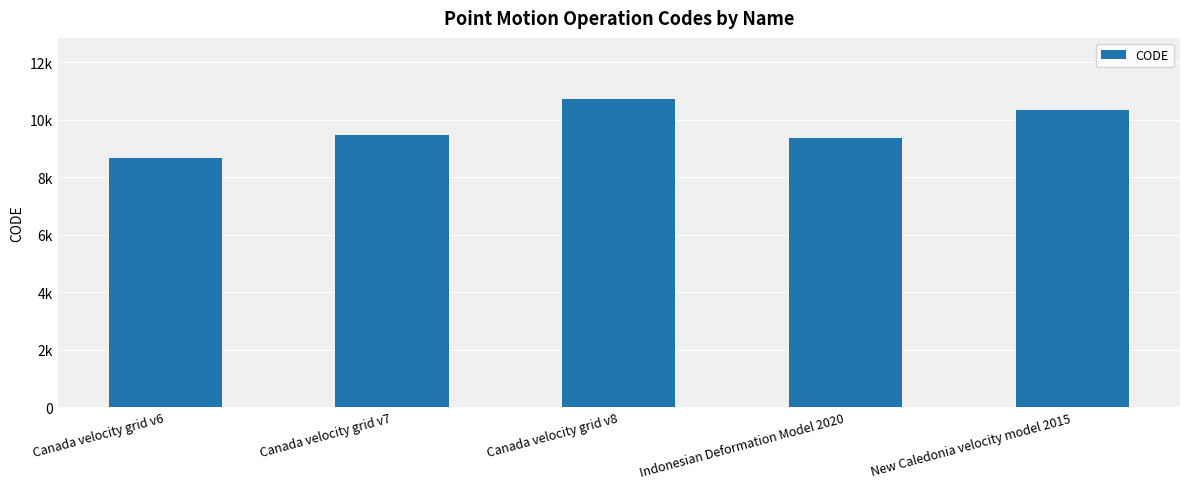

What is the sum of all values?

48564